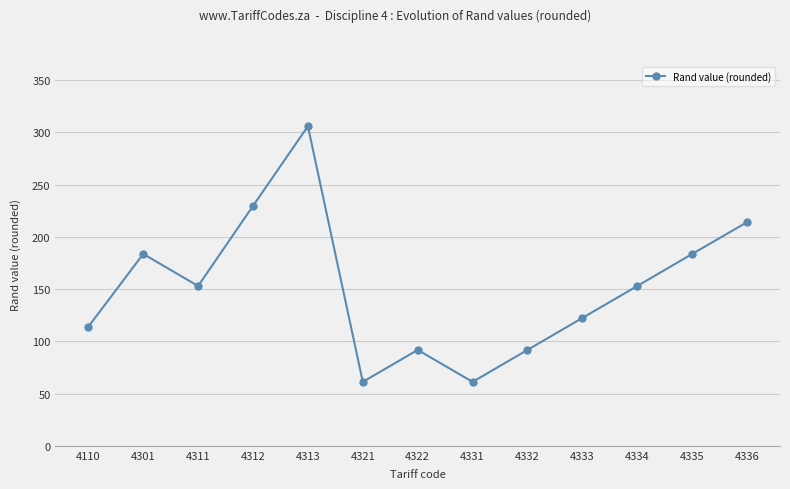

What is the value of the 13th point from the left?

214.1